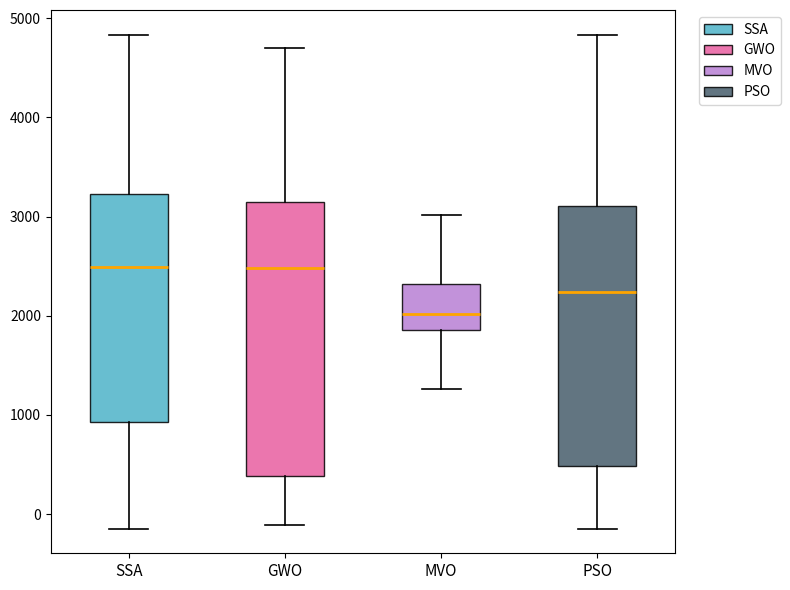

Where does the median line of the box for GWO sit on the y-axis? The values are not printed on the chart, so give them approximately, as read against the axis.

2500